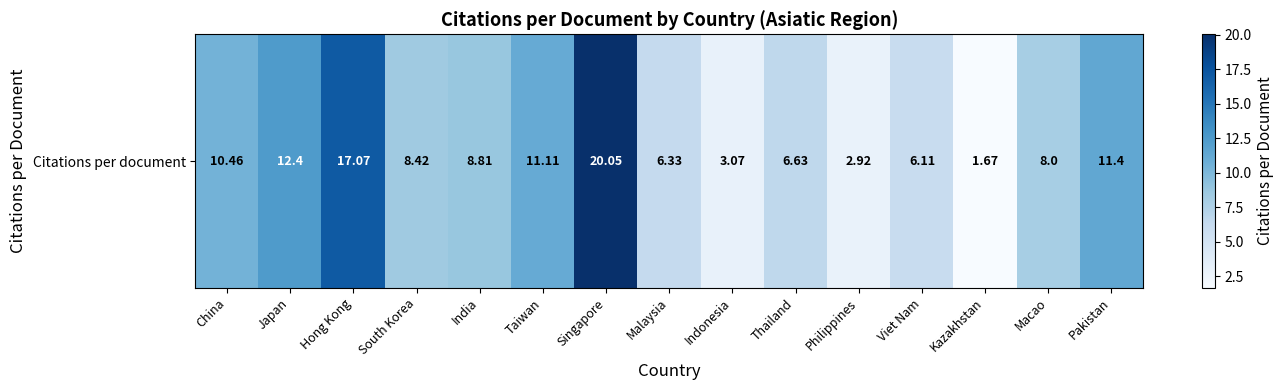

What is the difference between the values at Taiwan and Indonesia?

8.0